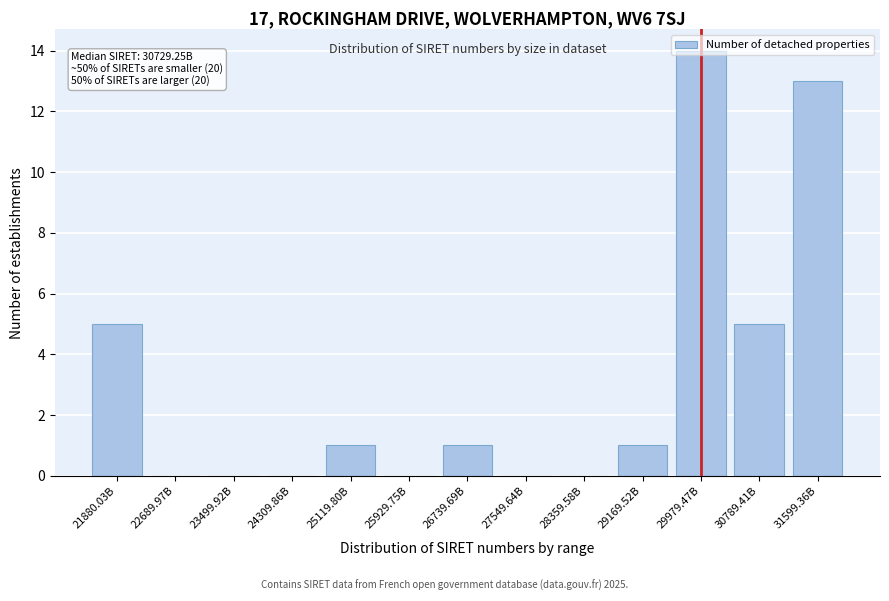

Read the value at 21880.03B.

5